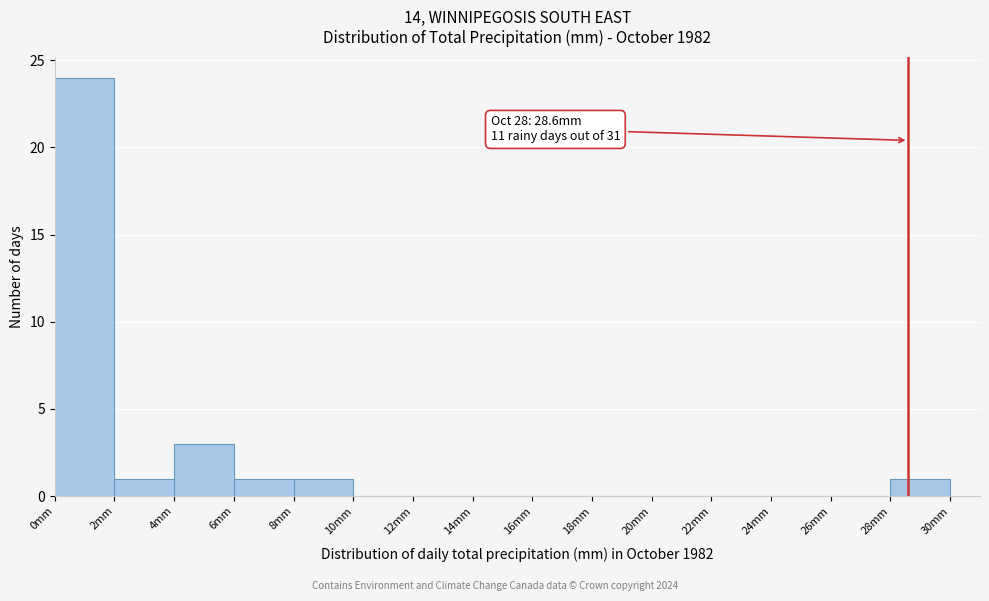

Which range on the x-axis has the tallest bar?

0 to 2